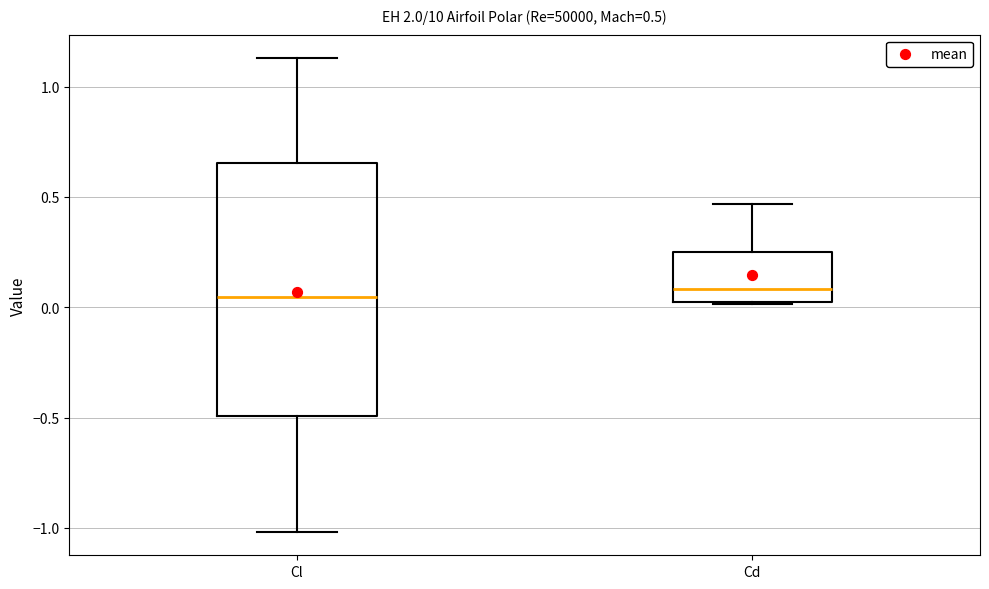

Which box is the tallest, from its lower edge to its upper edge?

Cl